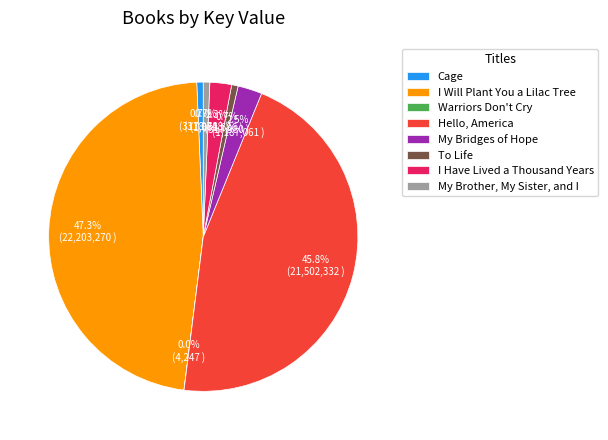

Which has a higher value, Cage or I Will Plant You a Lilac Tree?

I Will Plant You a Lilac Tree